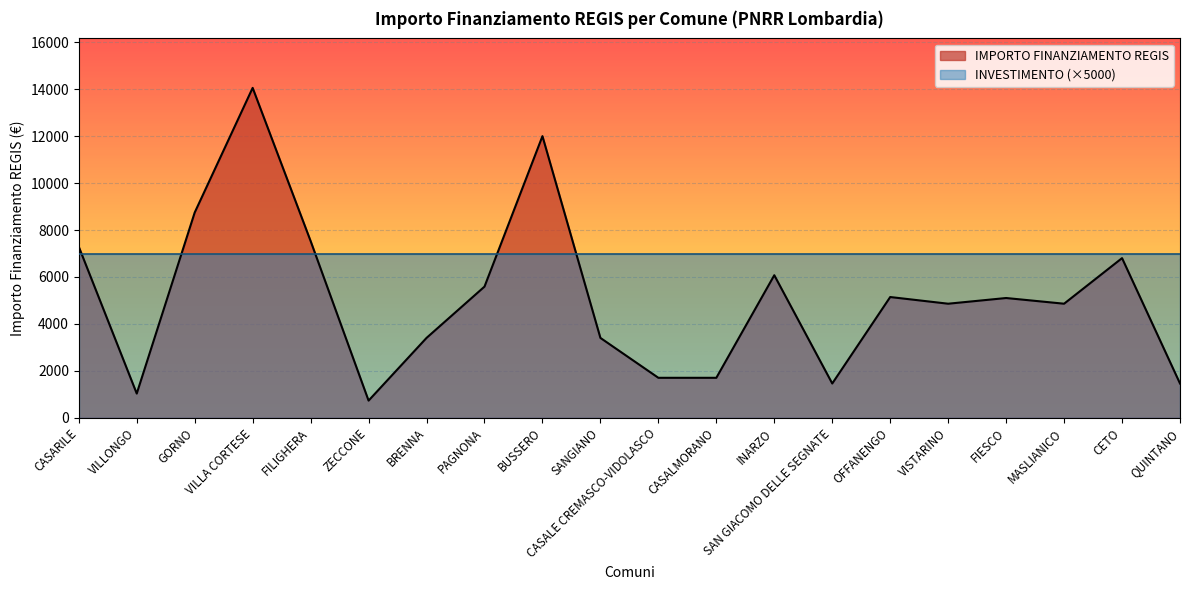

The value of IMPORTO FINANZIAMENTO REGIS at GORNO is 14090. True or false?

False